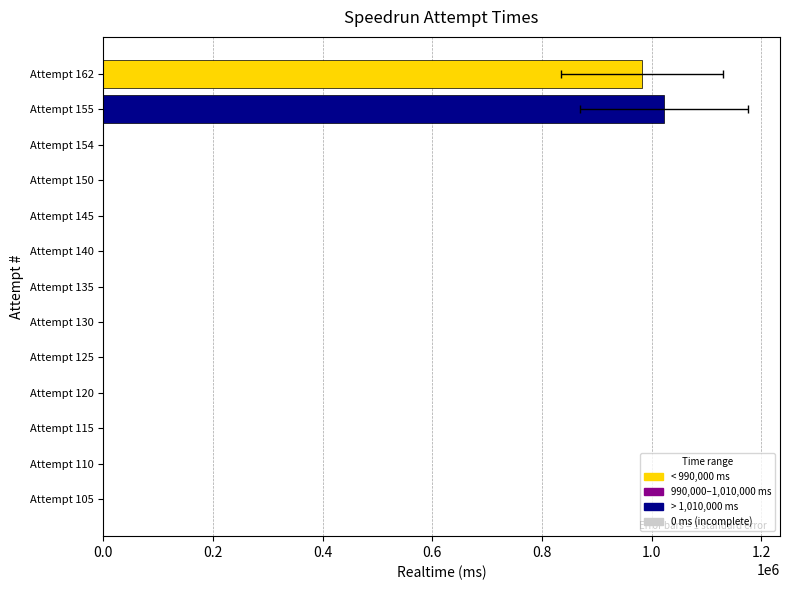

Where is the data nearest to the value 510878?

Attempt 162